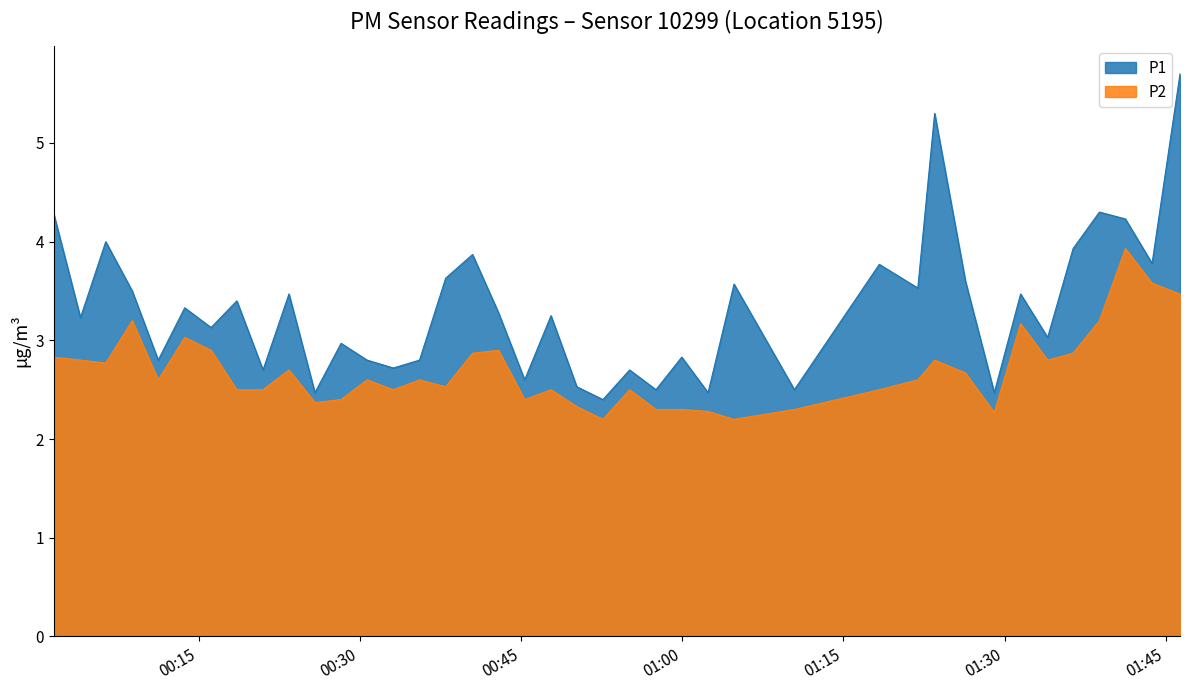

How many values in the P1 series exceed 3?

24